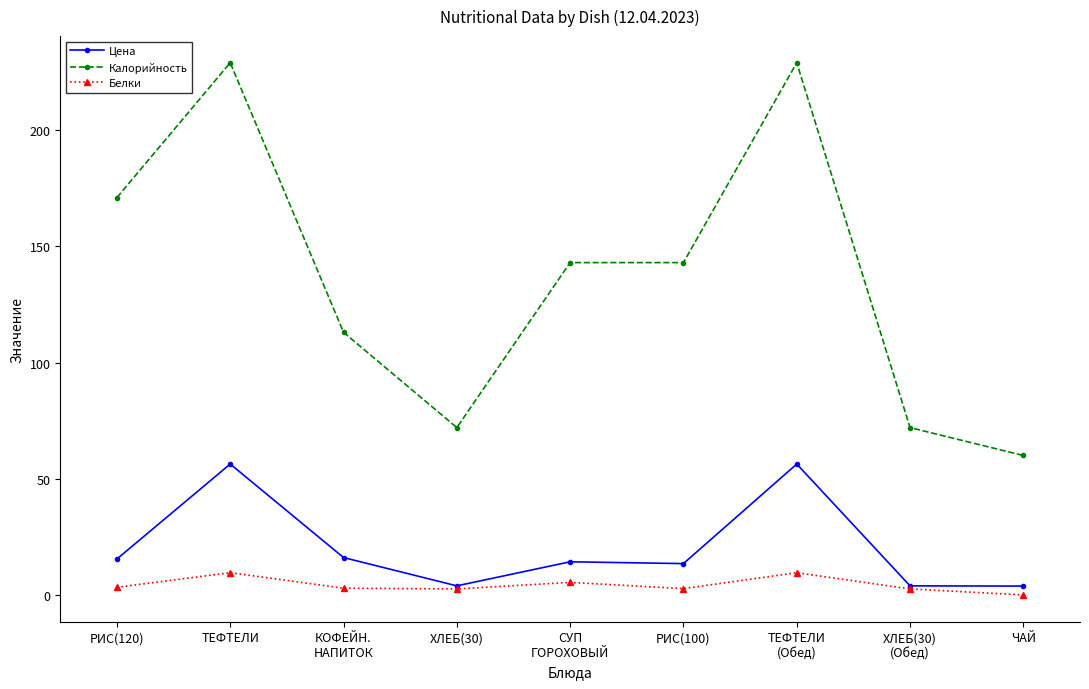

Which series has the widest spread of values?

Калорийность